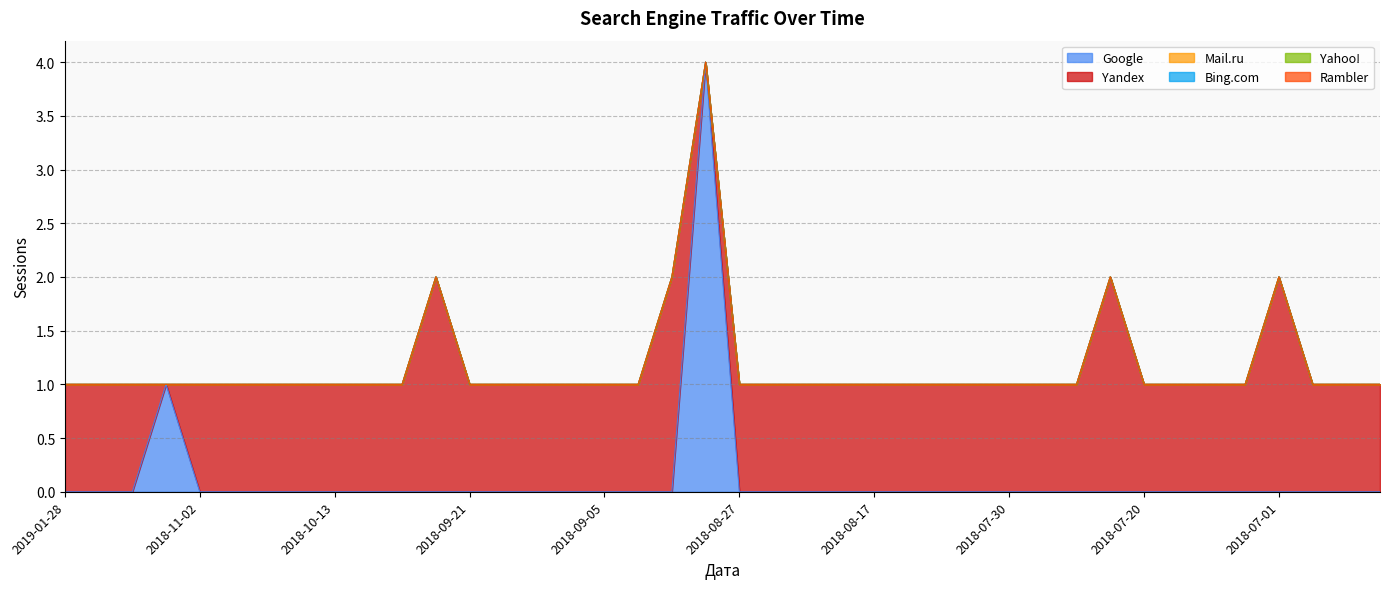

What is the spread (max minus min) of values at 2018-11-02?

1